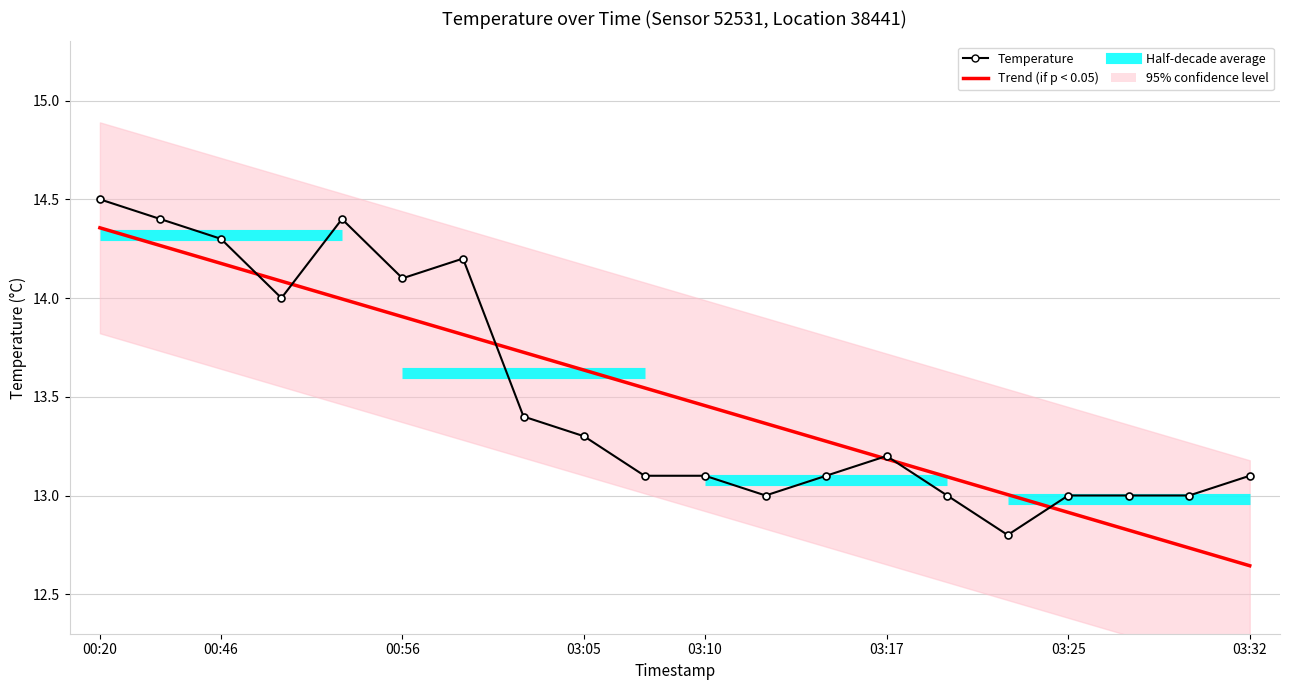

At which label does the data first exceed 13?

00:20